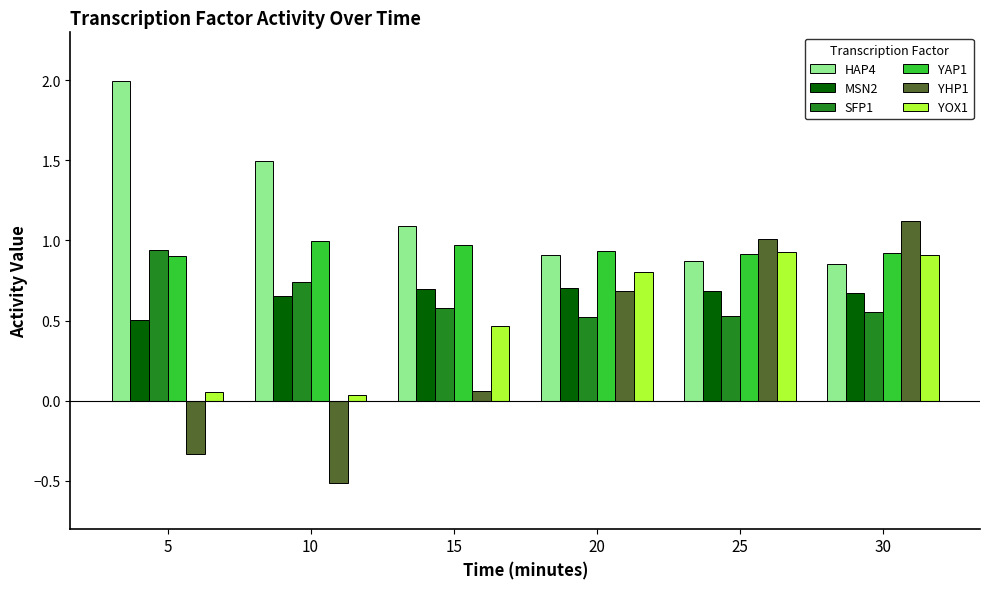

What is the total value across all series at 30?

5.0